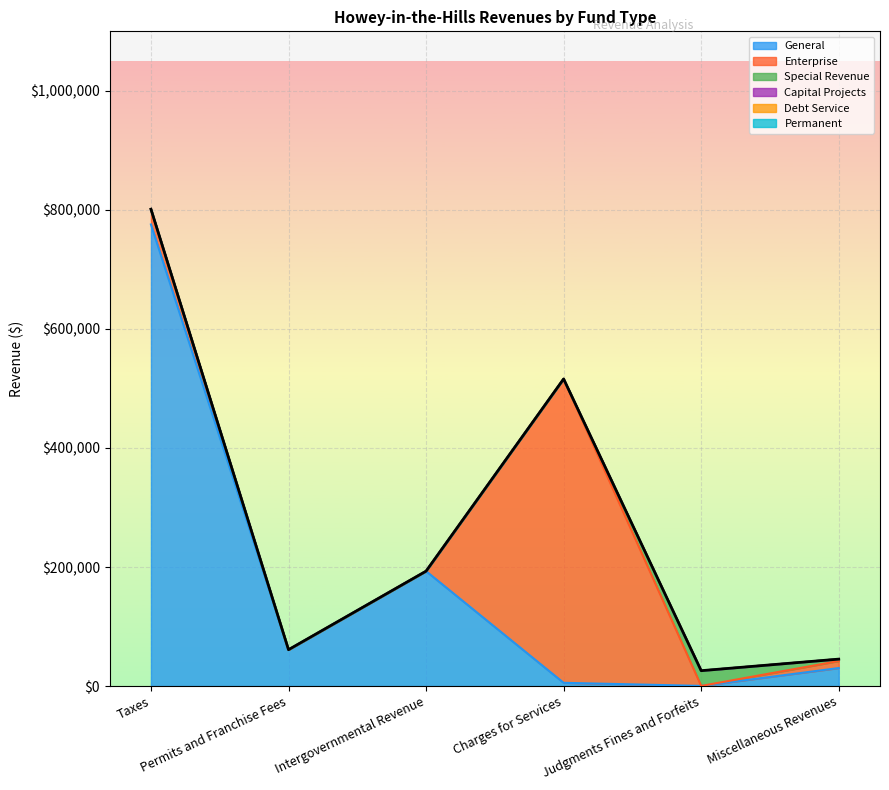

Does the chart display data point markers on the line(s)?

No